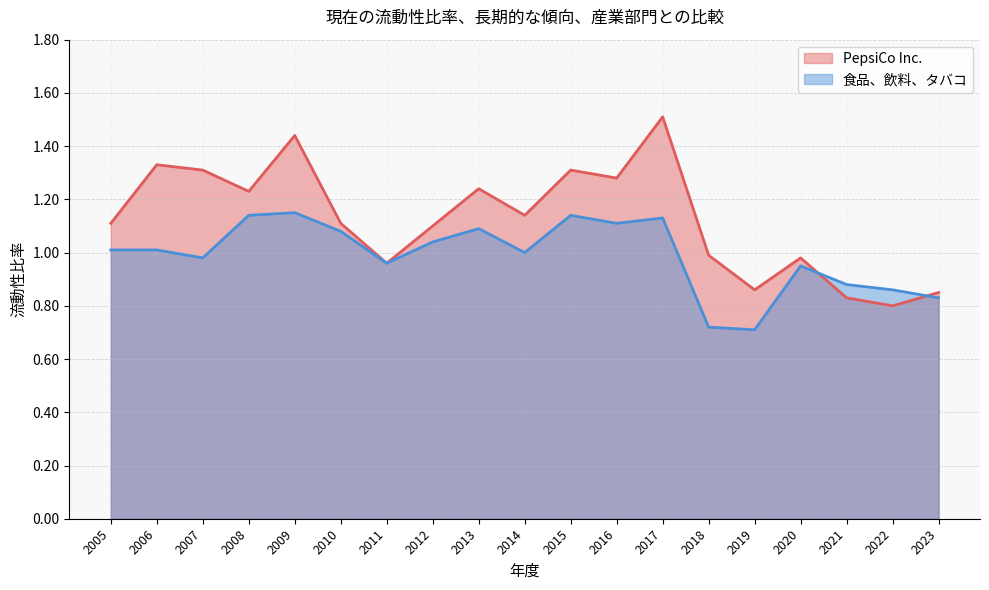

List the series in order of their overall mean, highest first.

PepsiCo Inc., 食品、飲料、タバコ